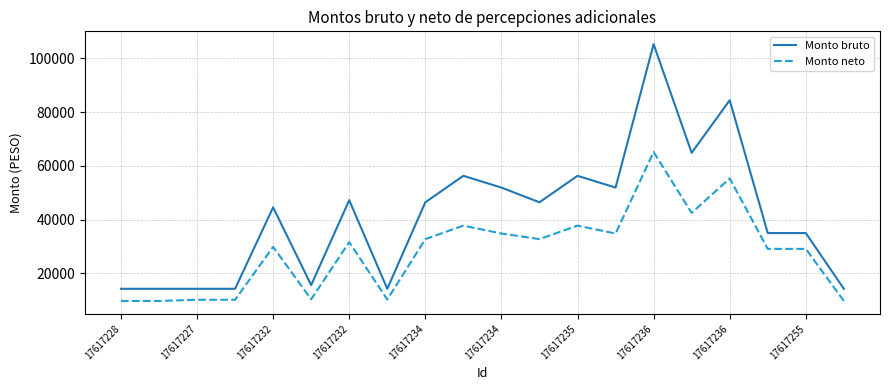

Which series has the largest range (max minus min)?

Monto bruto